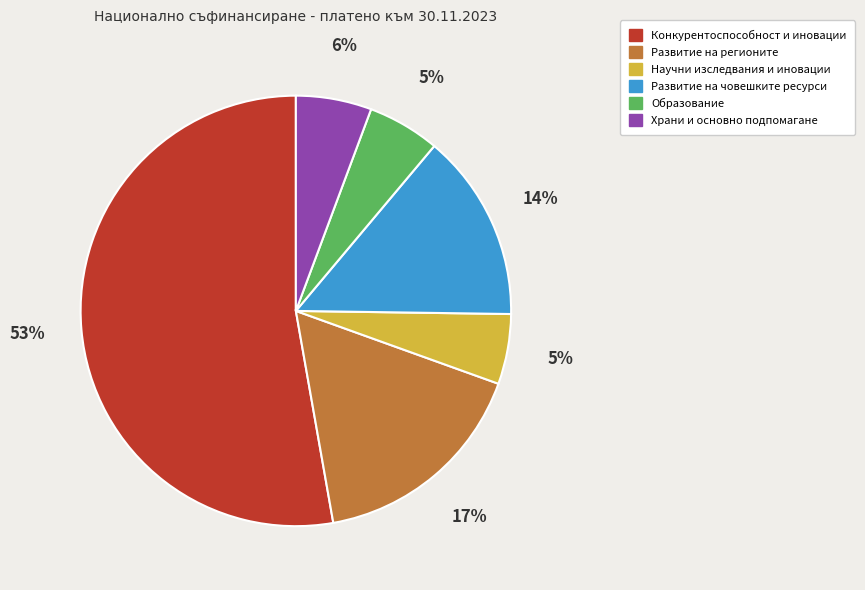

To the nearest percent, what portion does Конкурентоспособност и иновации represent?

53%